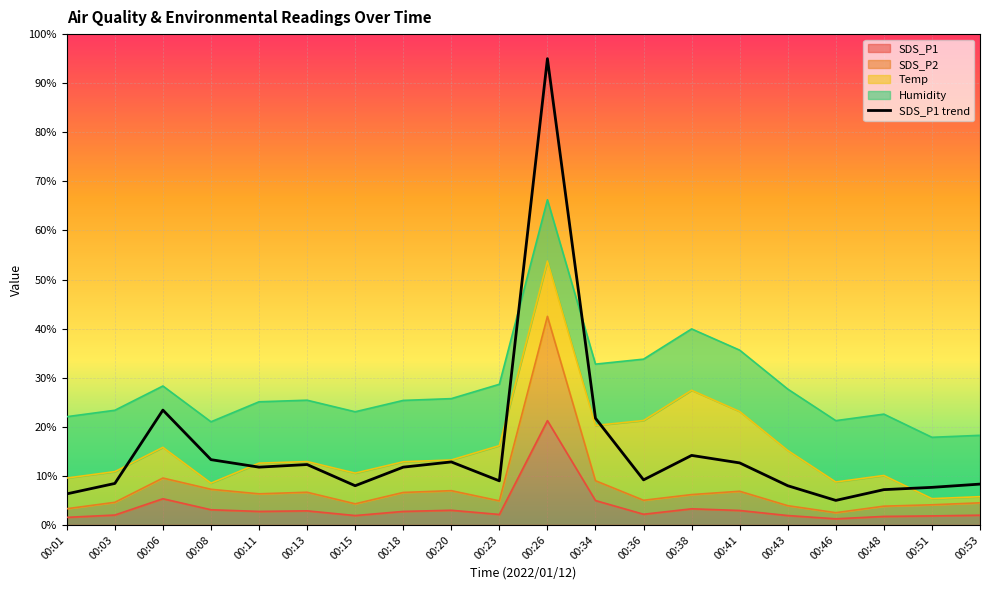

How many values are below 11?

10